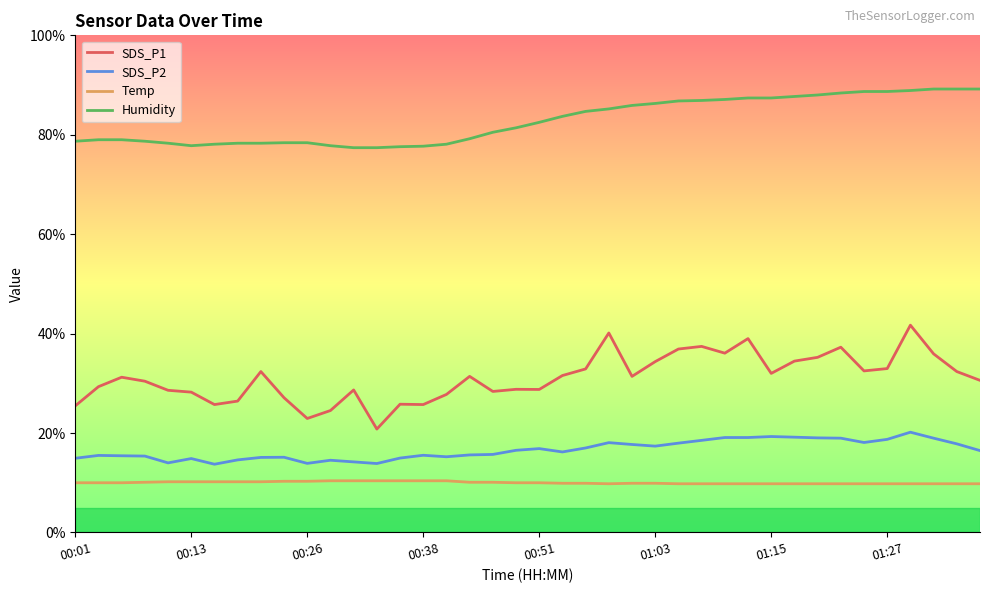

What is the smallest value displayed?

9.8